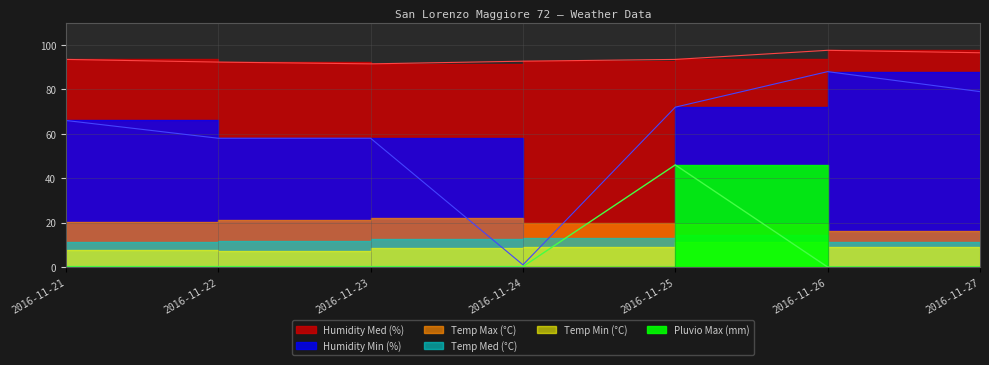

What is the difference between the maximum and minimum values in the Pluvio Max (mm) series?

46.0